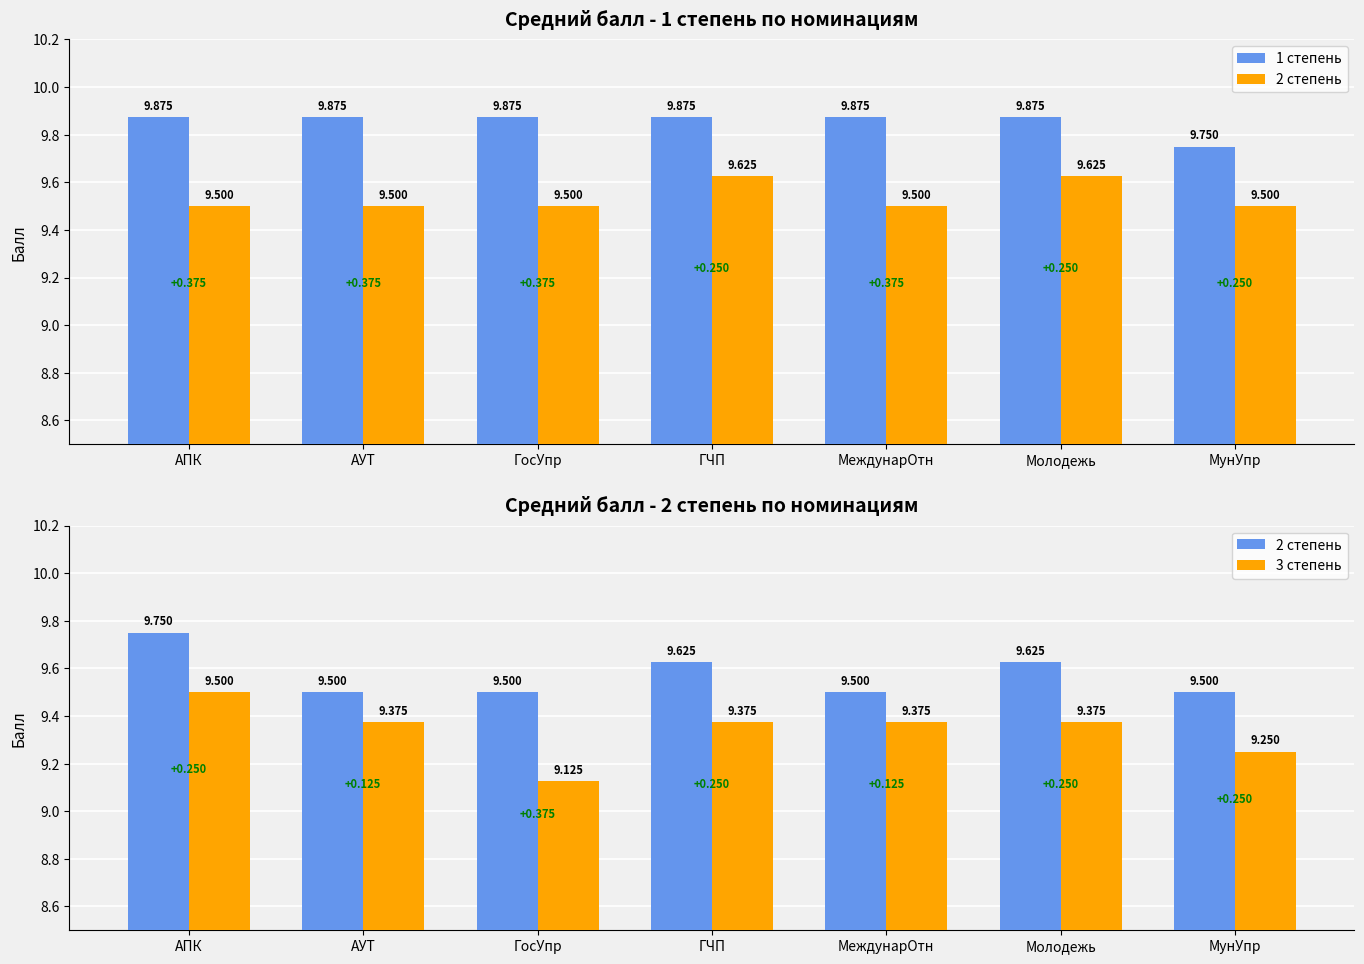

What is the difference between the 2 степень values at МунУпр and АПК?

0.2